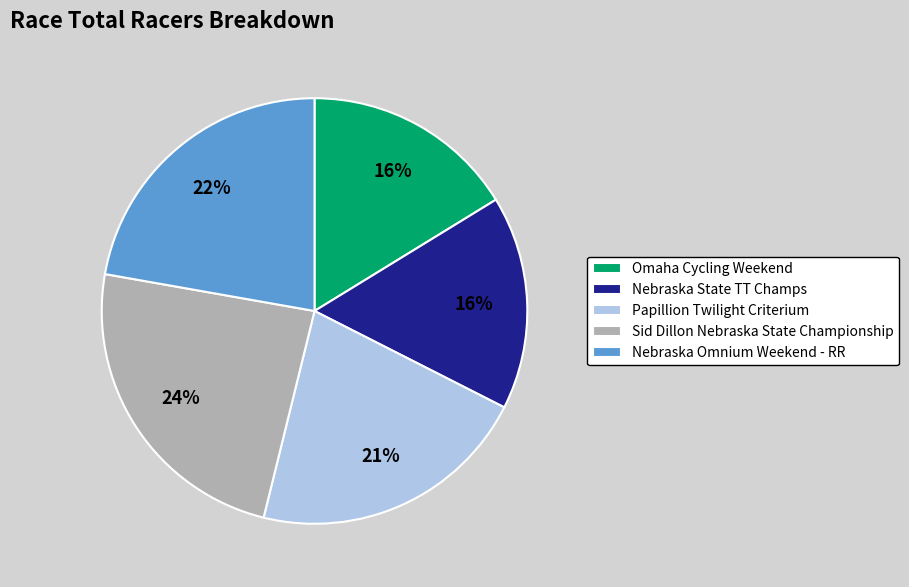

Which slice is the largest?

Sid Dillon Nebraska State Championship